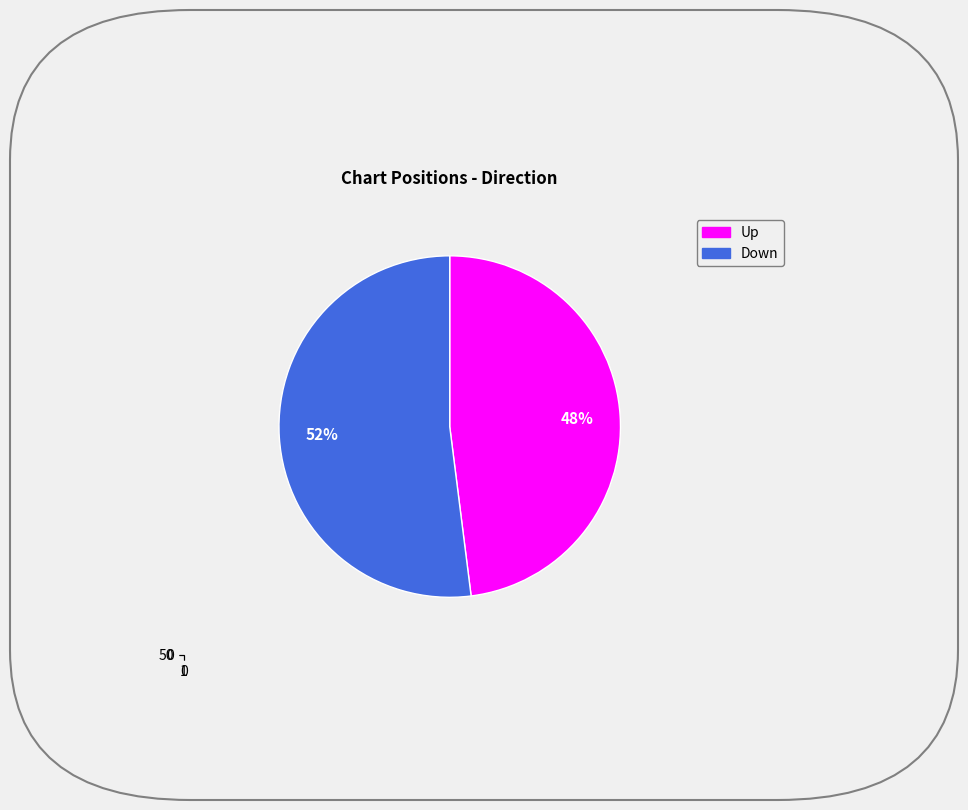

To the nearest percent, what portion does up represent?

48%